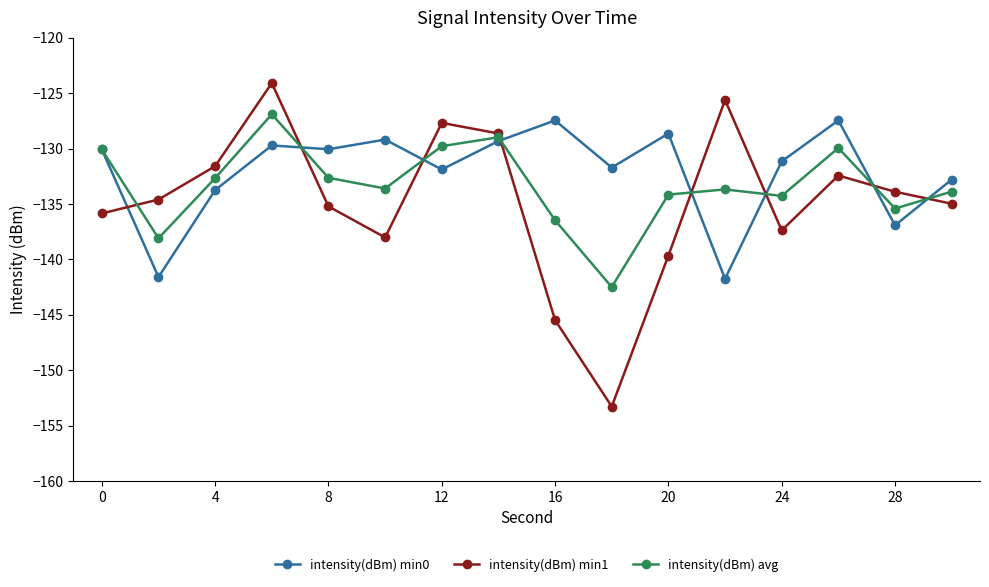

Rank the series by their average value, from lowest to highest.

intensity(dBm) min1, intensity(dBm) avg, intensity(dBm) min0